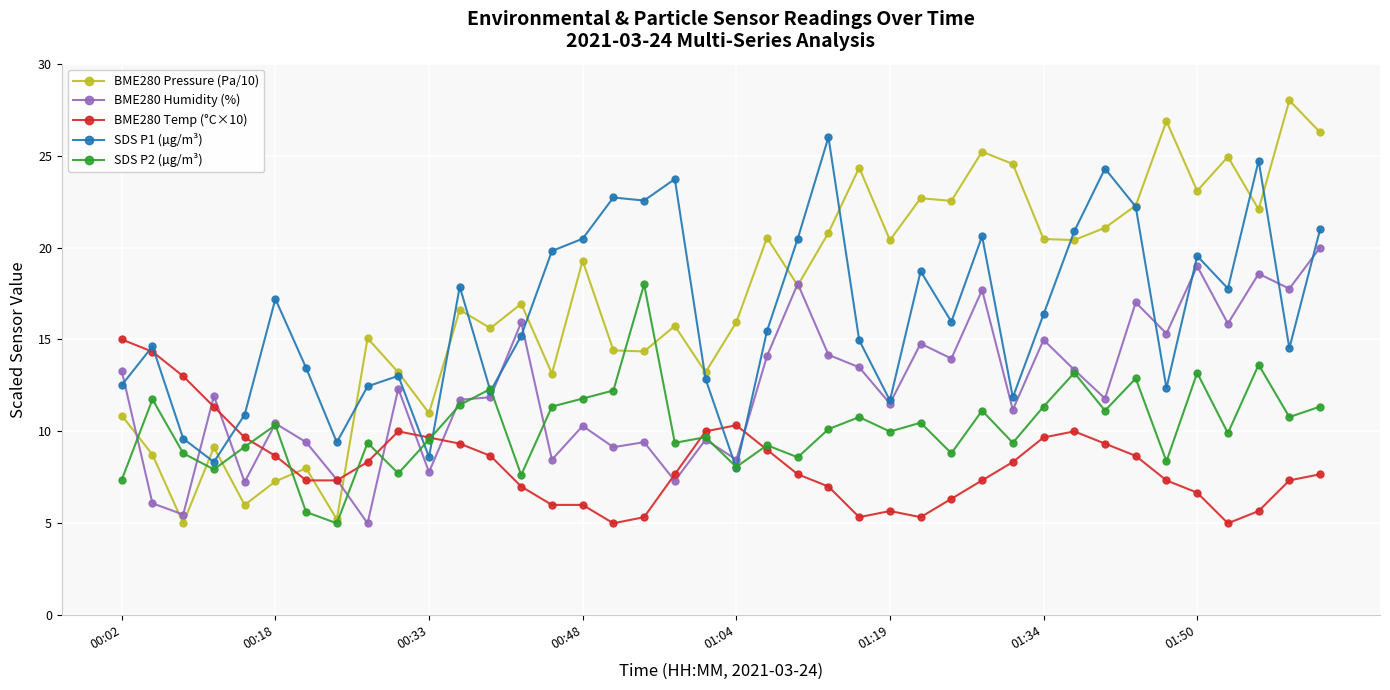

What is the minimum value shown in the chart?

5.0